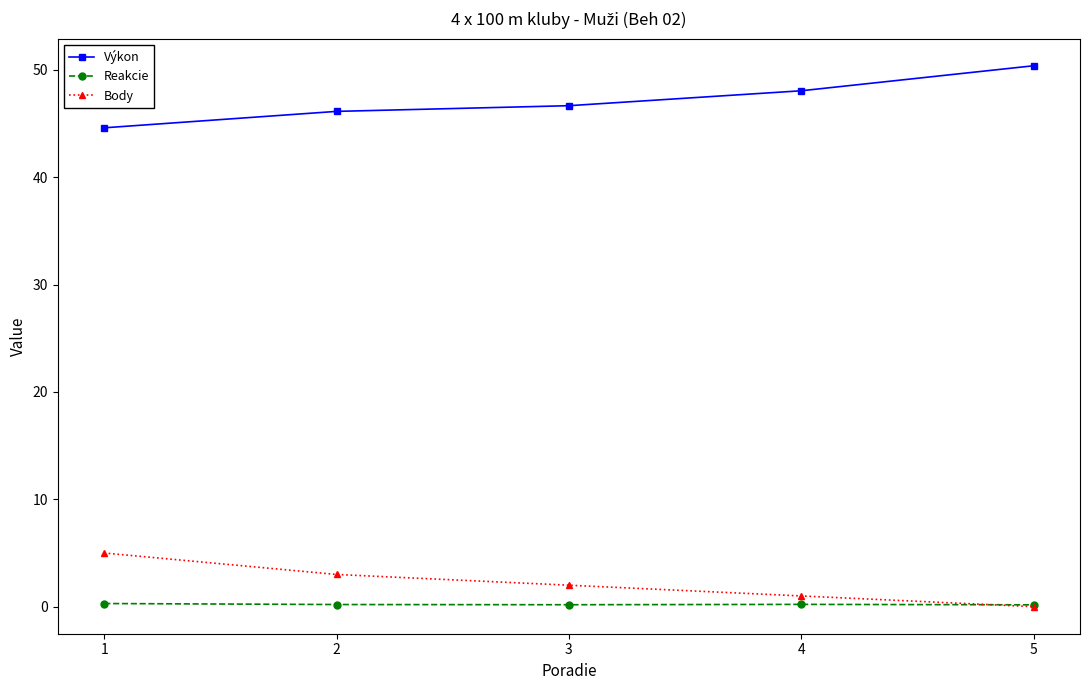

Which series has the largest total across all categories?

Výkon